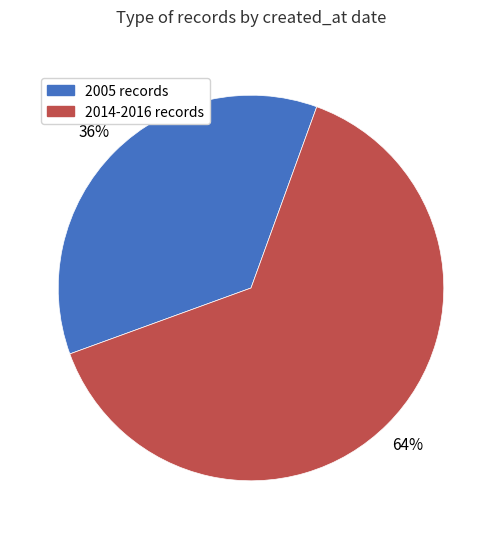

Which slice is the largest?

2014-2016 records